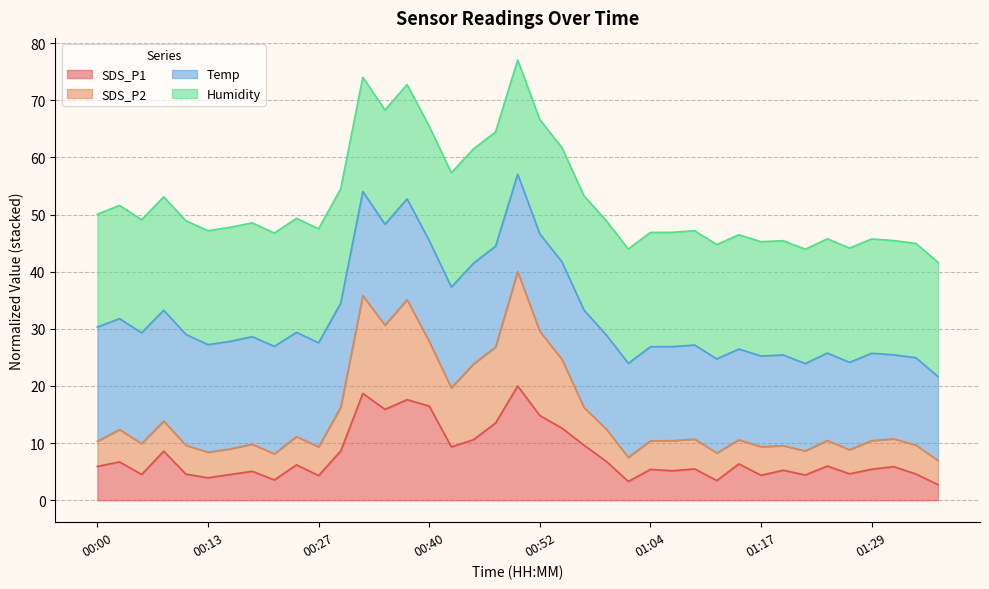

What is the total value across all series at 01:17?

45.2